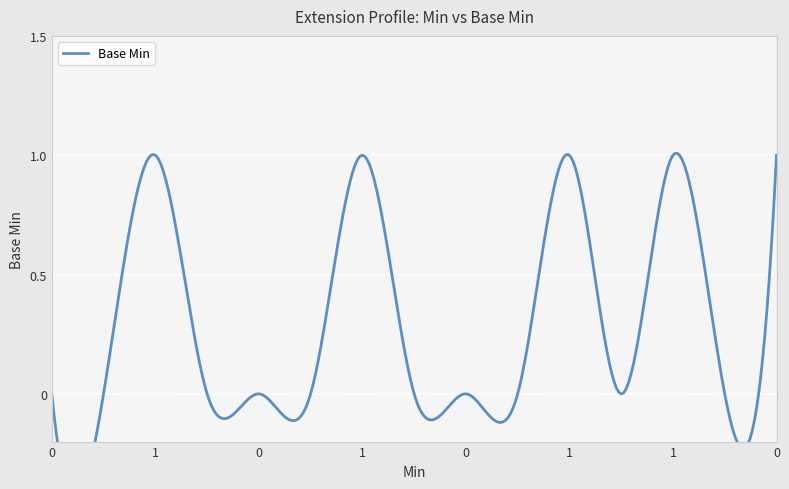

How many lines are shown in the chart?

1